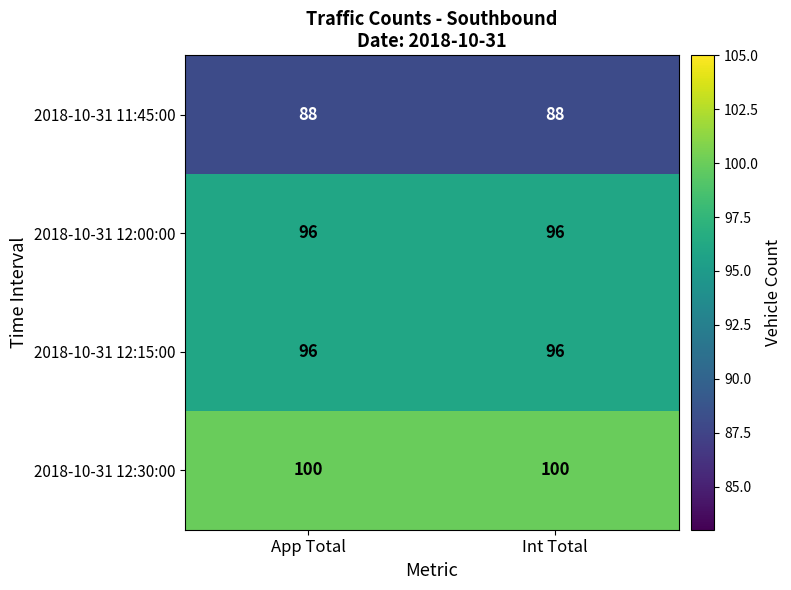

What is the maximum value for 2018-10-31 12:15:00?

96